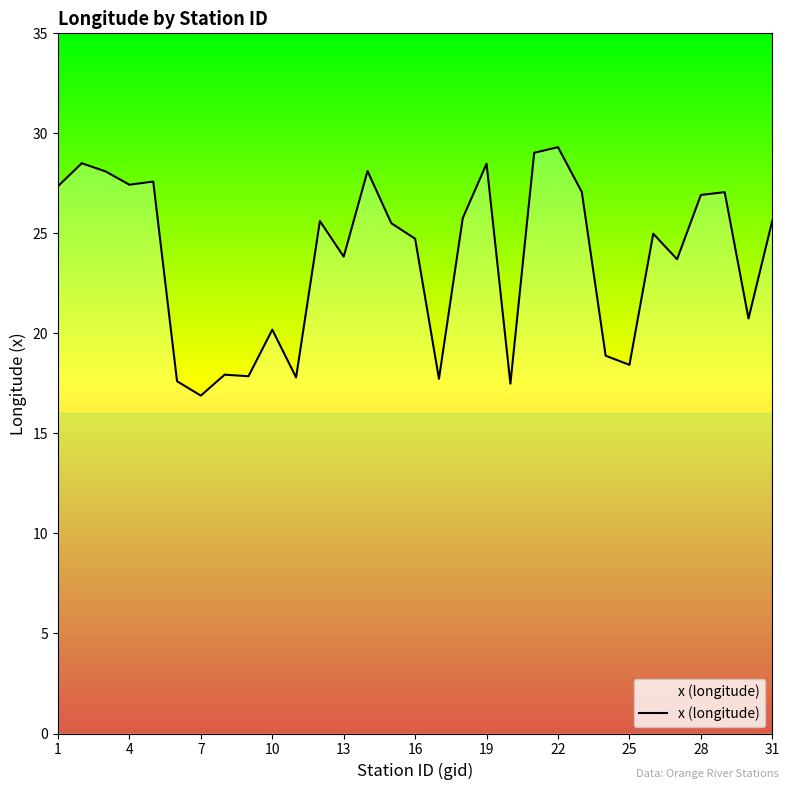

What is the difference between the maximum and minimum values?

12.4